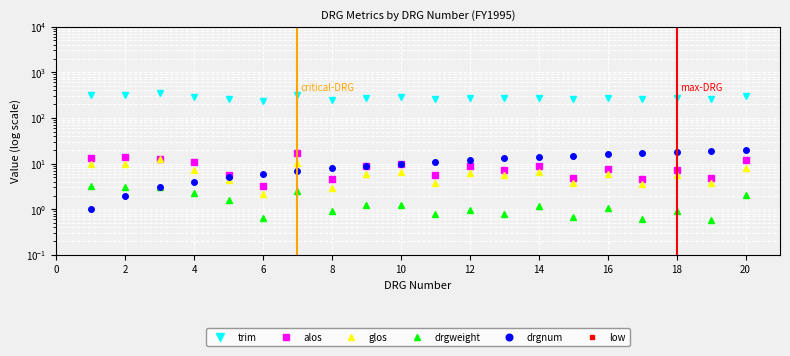

How many lines are shown in the chart?

6